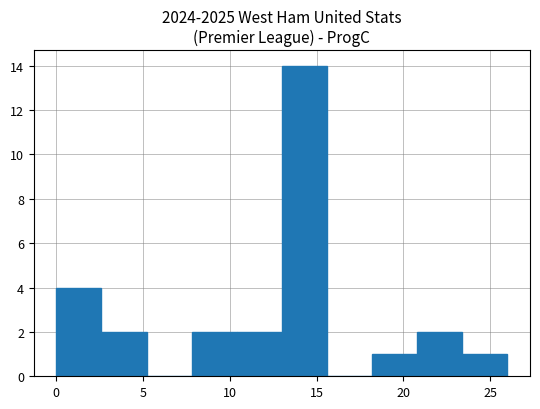

Which range on the x-axis has the tallest bar?

13.0 to 15.6